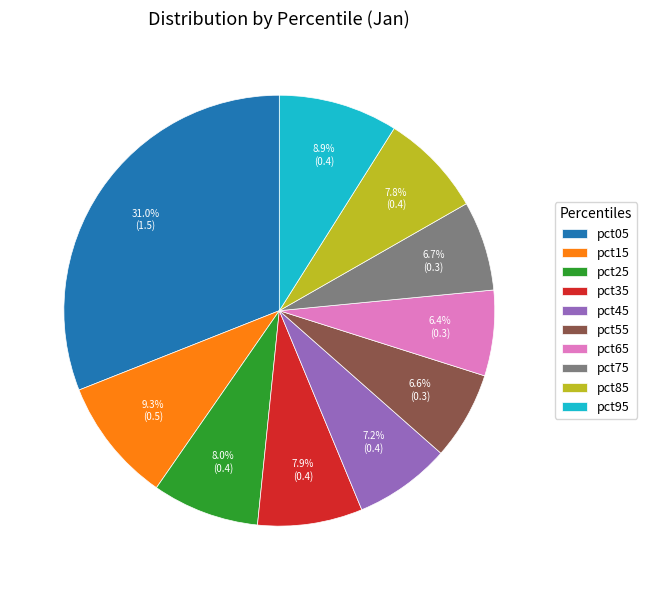

How many slices are in this pie chart?

10